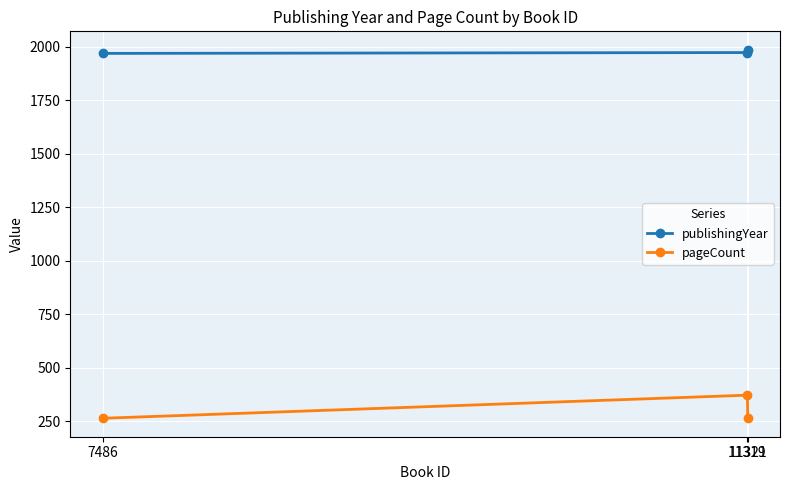

What is the value of the pageCount point at the 1st from the left?

264